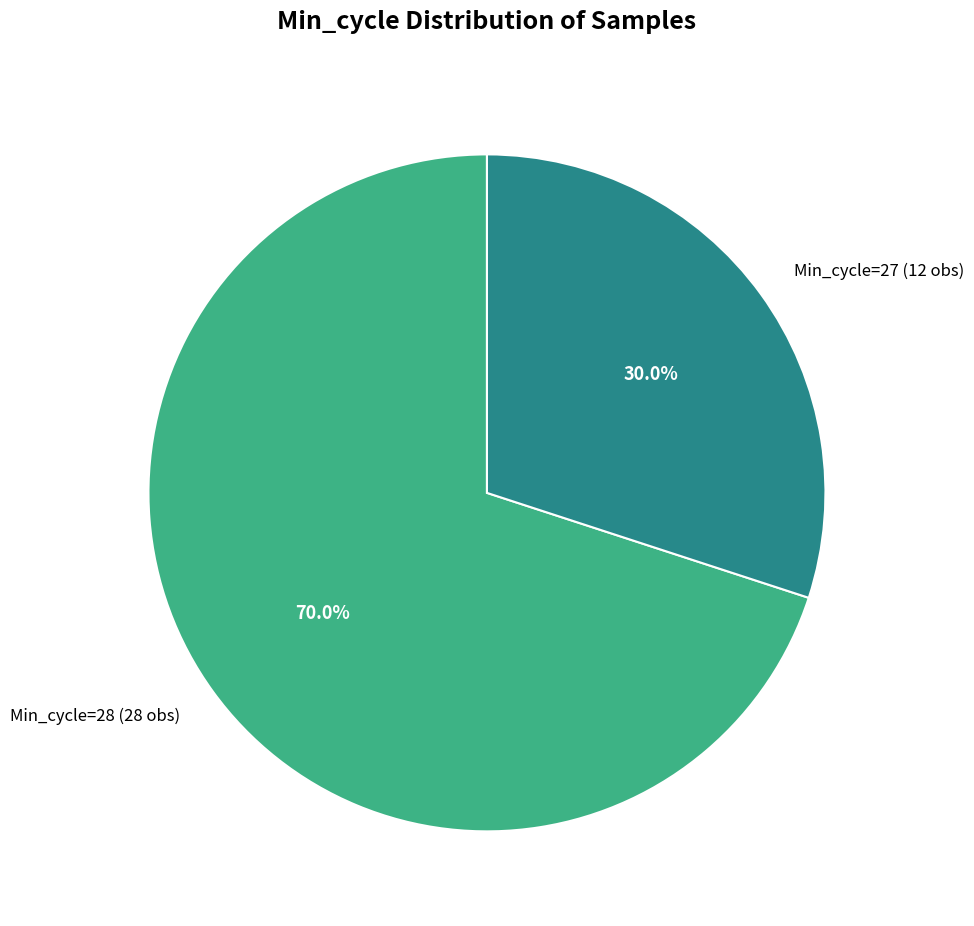

What is the total percentage of Min_cycle=28 (28 obs) and Min_cycle=27 (12 obs)?

100.0%